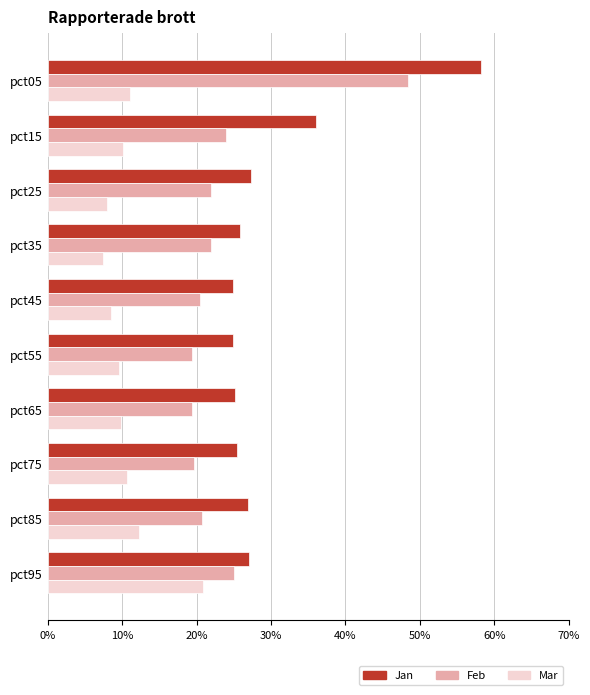

What are all the series names shown in the legend?

Jan, Feb, Mar